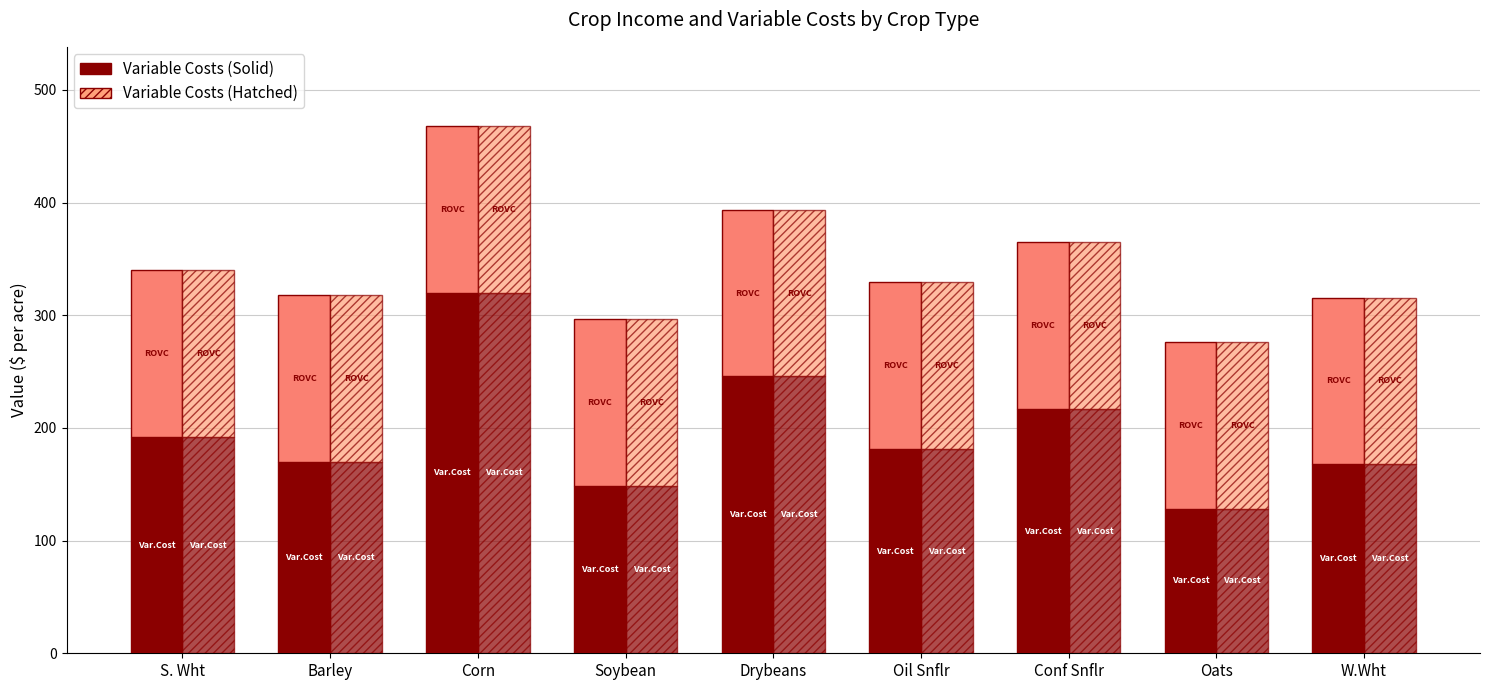

What is the lowest value of the Variable Costs series?

128.3